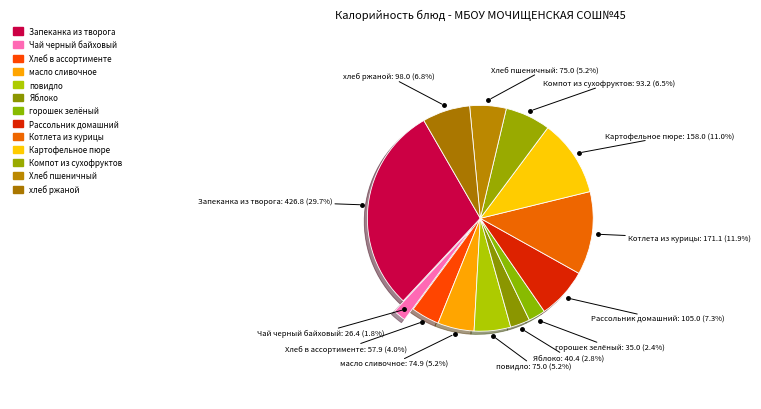

Does Картофельное пюре represent more than half of the total?

No